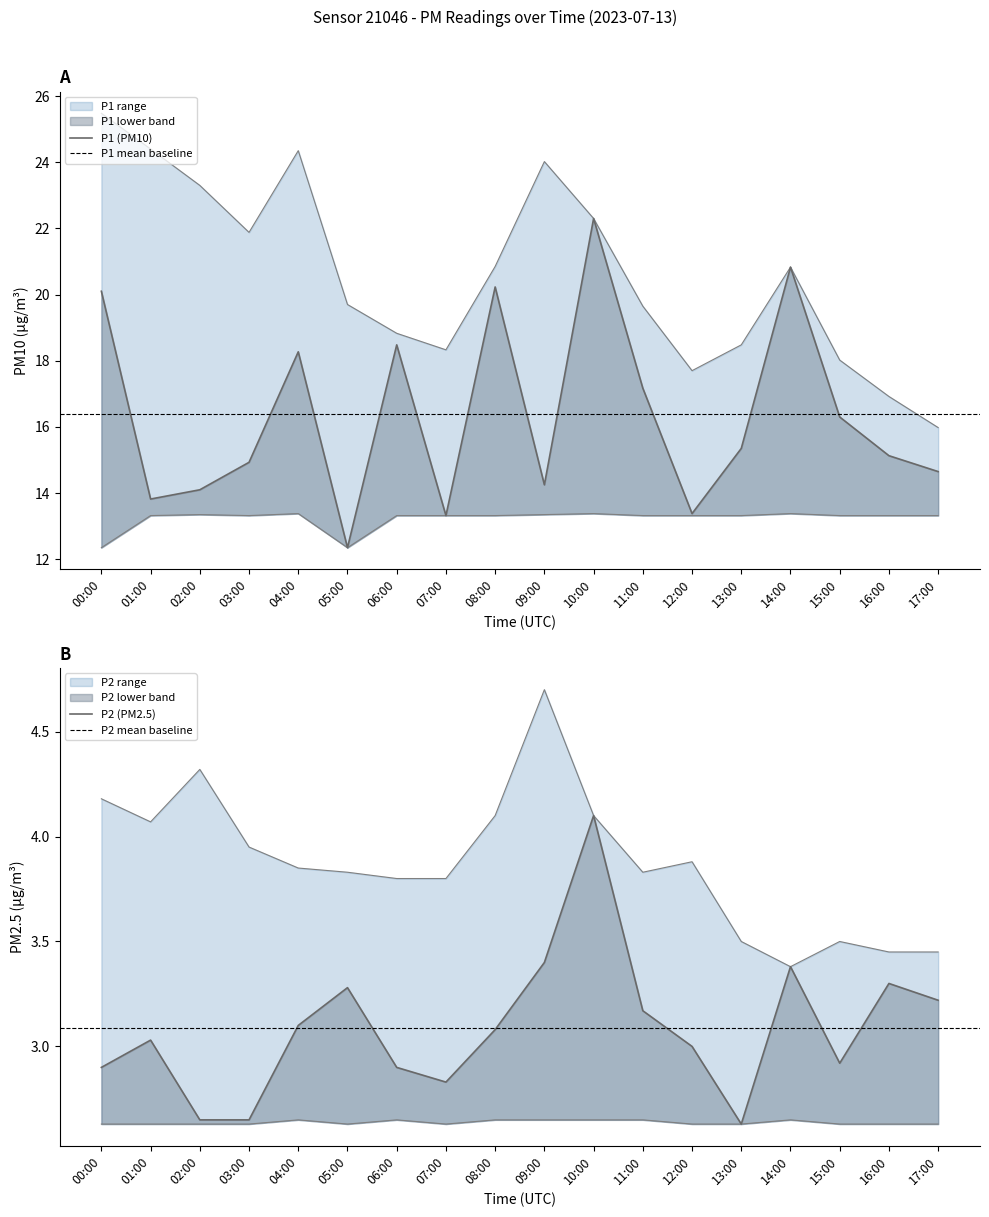

What is the greatest value displayed?

25.5